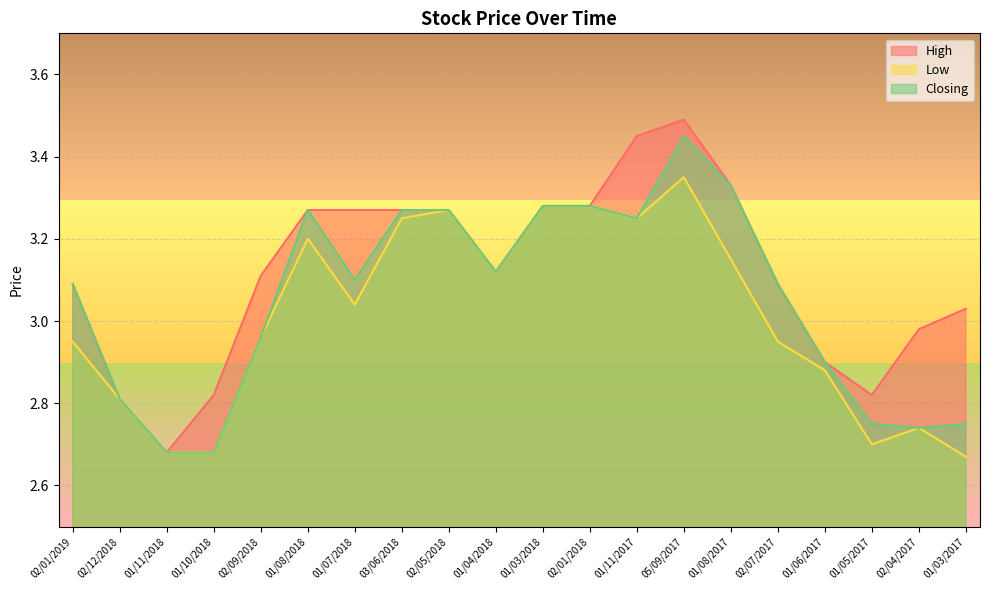

What is the maximum value shown in the chart?

3.5